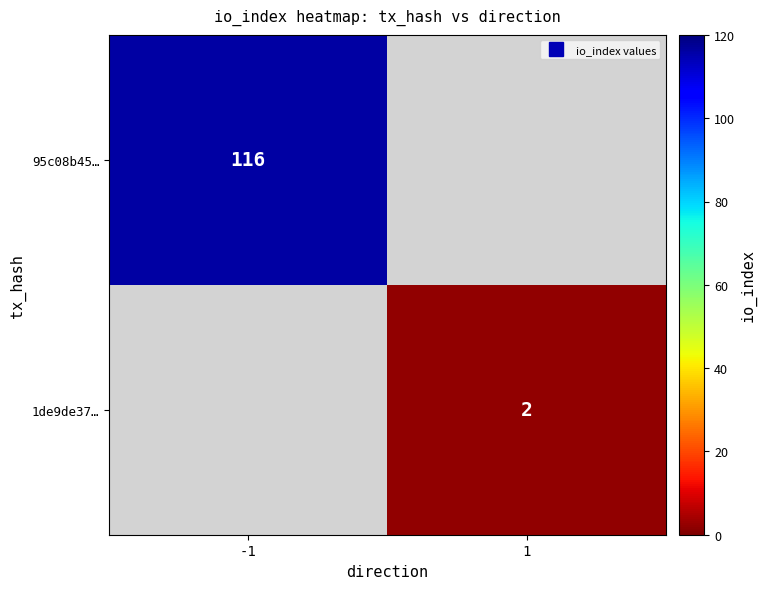

At which category does the chart reach its peak across all series?

-1